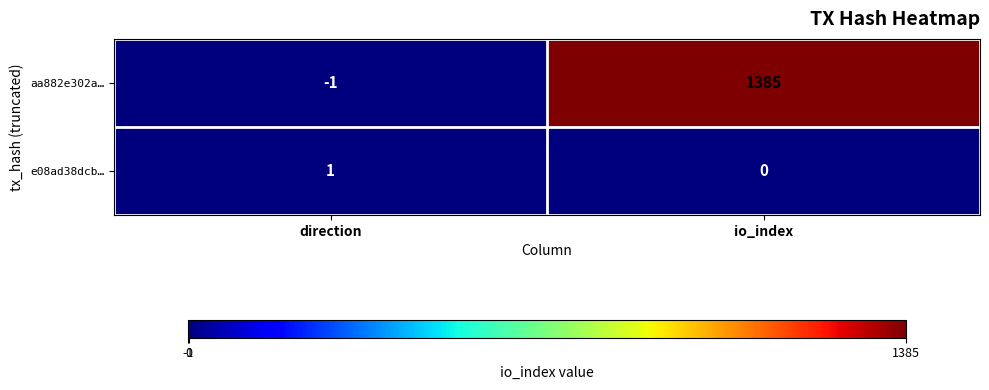

At which label is aa882e302a… closest to 692?

direction